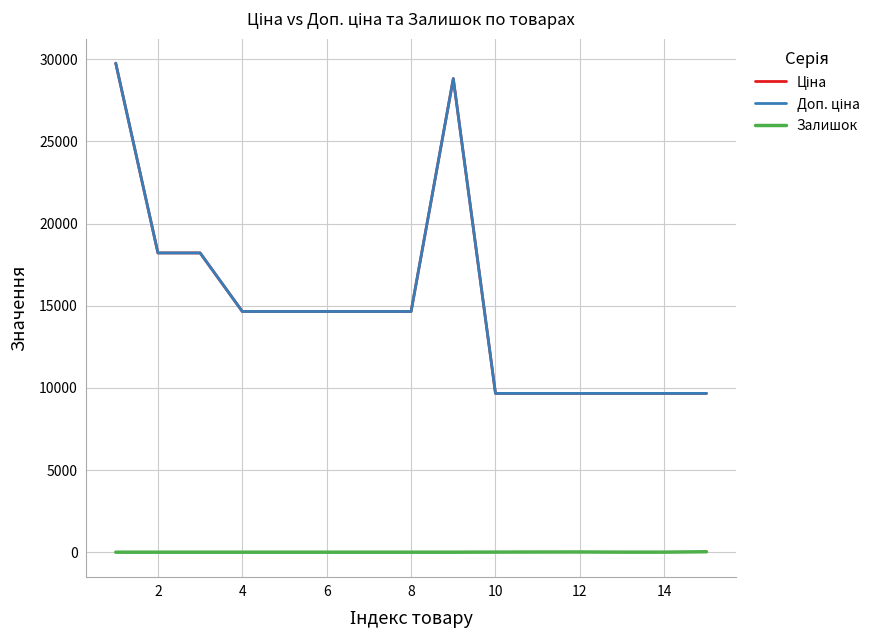

What is the average value of the Залишок series?

4.5